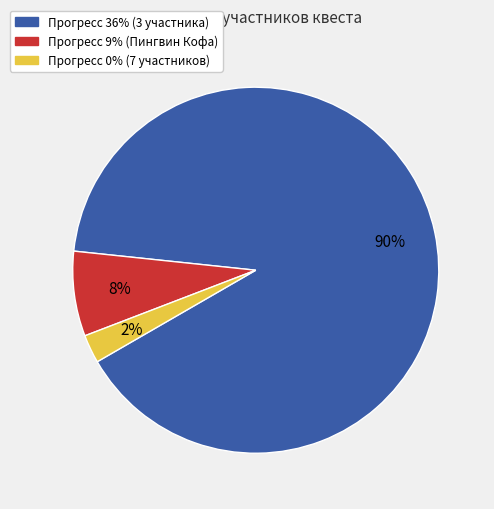

To the nearest percent, what is the average slice percentage?

33%